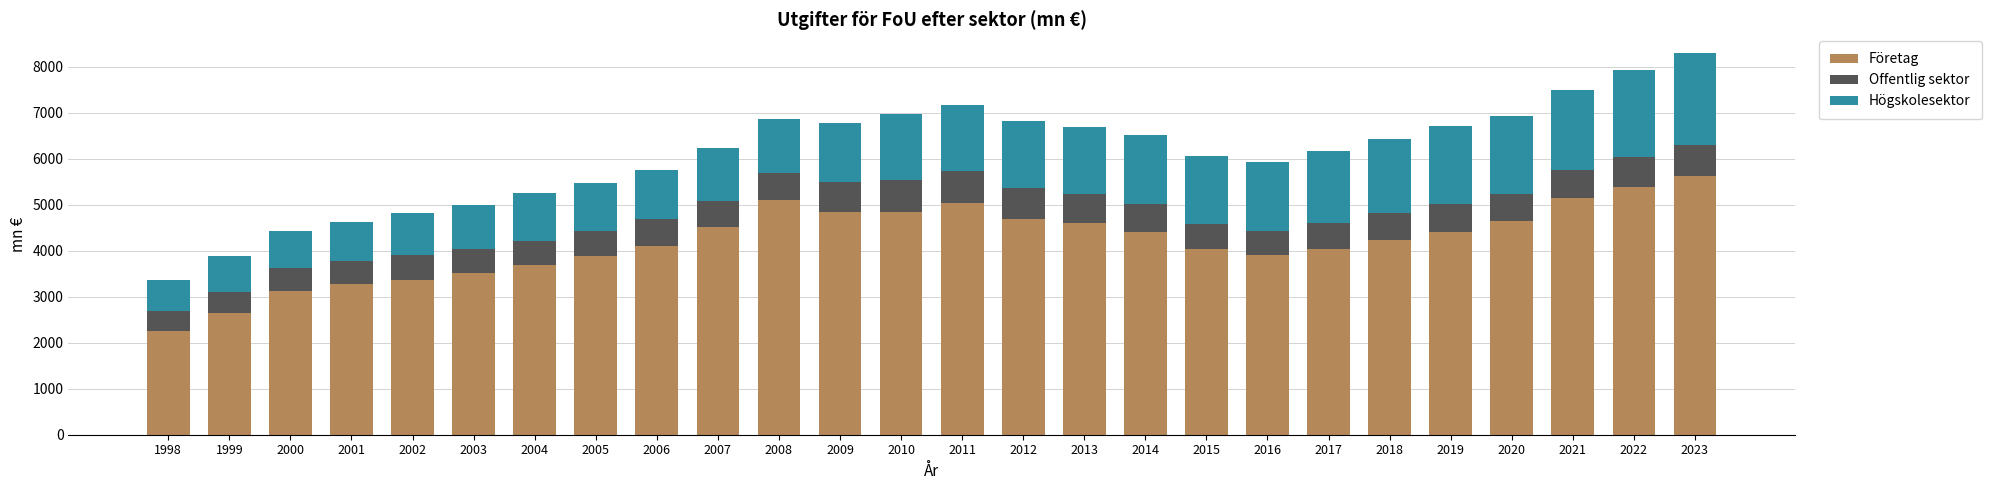

Which category has the lowest value in the Företag series?

1998